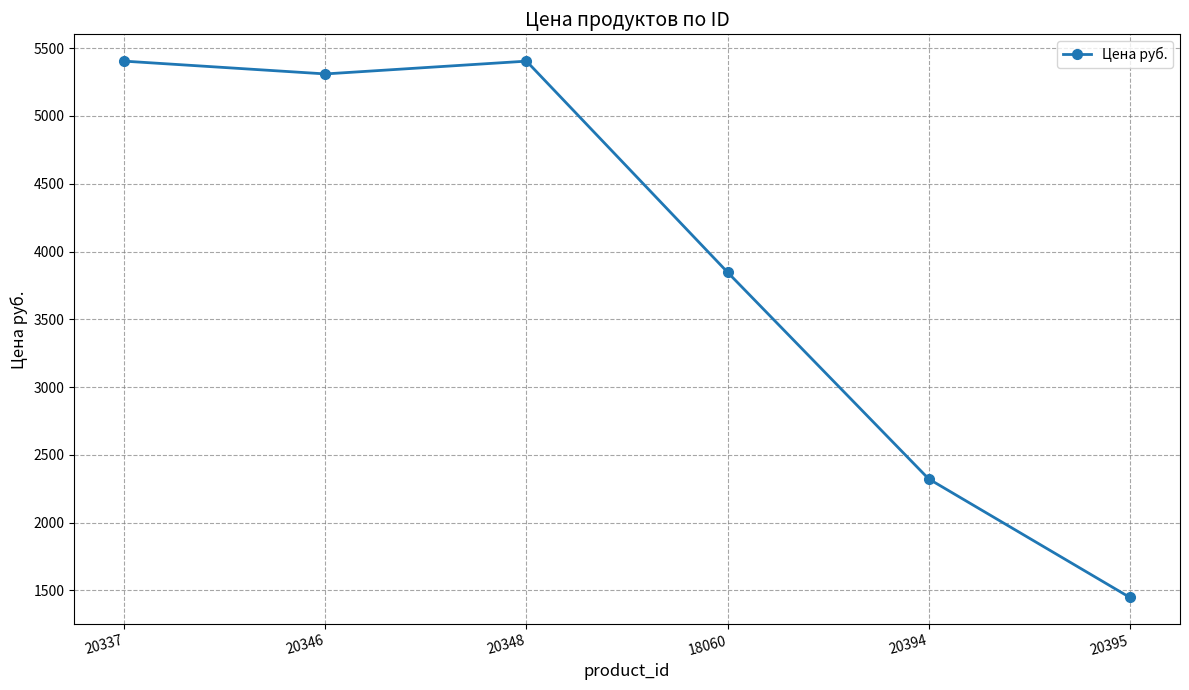

What is the label of the 6th point from the left?

20395